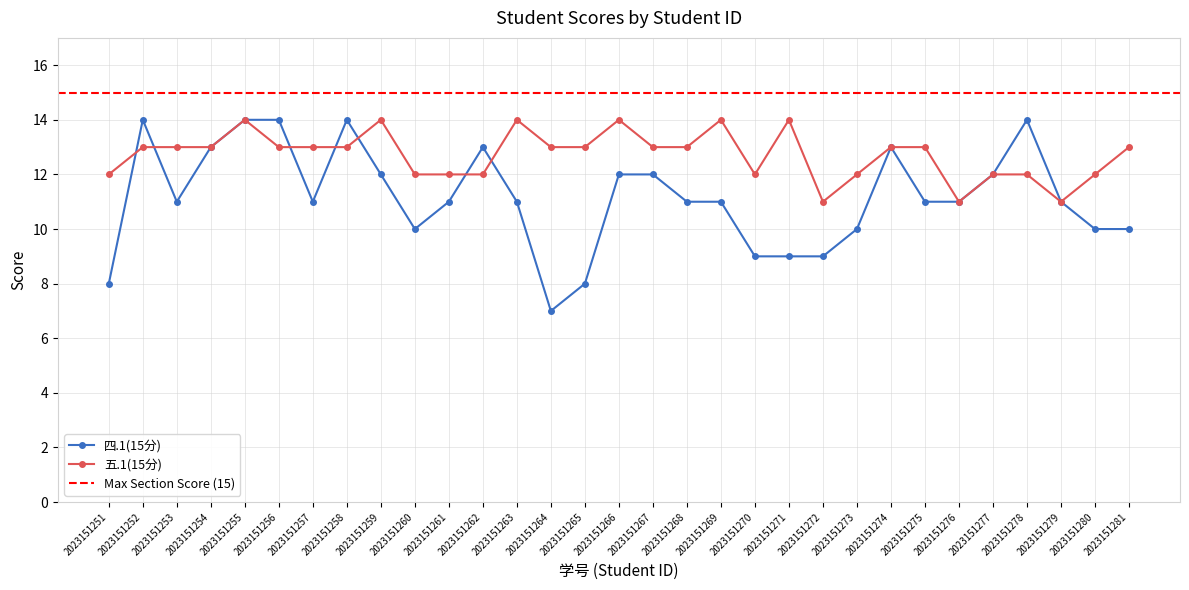

Does the chart display data point markers on the line(s)?

Yes